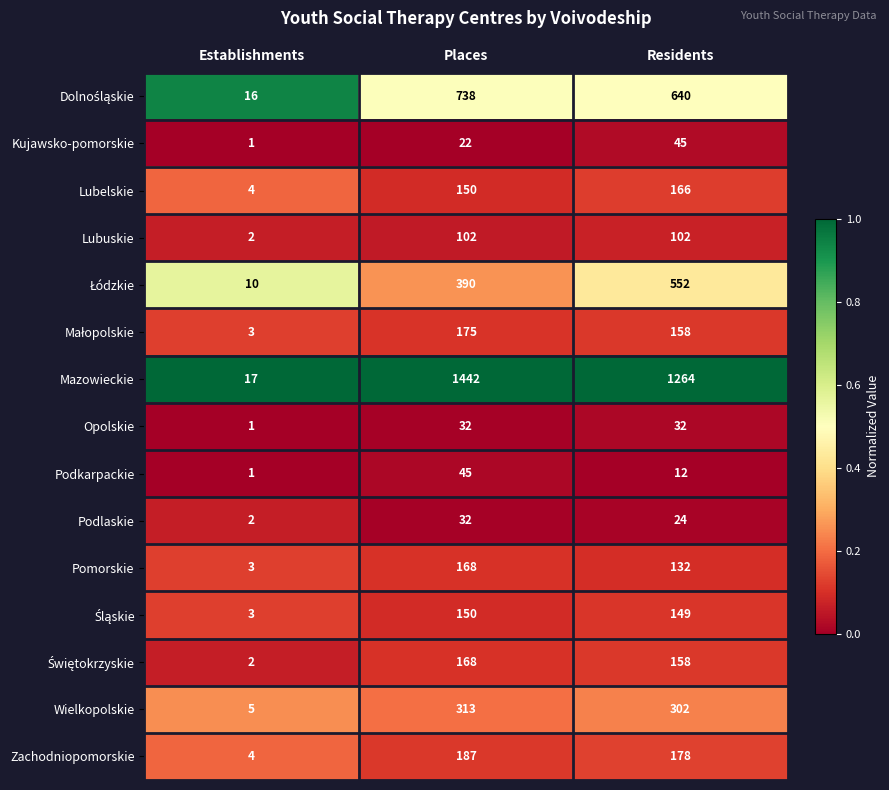

What is the difference between the maximum and minimum values in the Podkarpackie series?

44